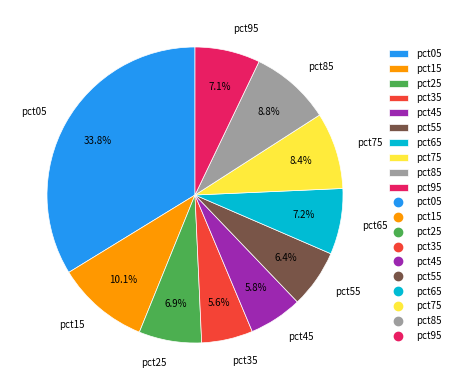

What percentage is NOT represented by pct85?

91.2%